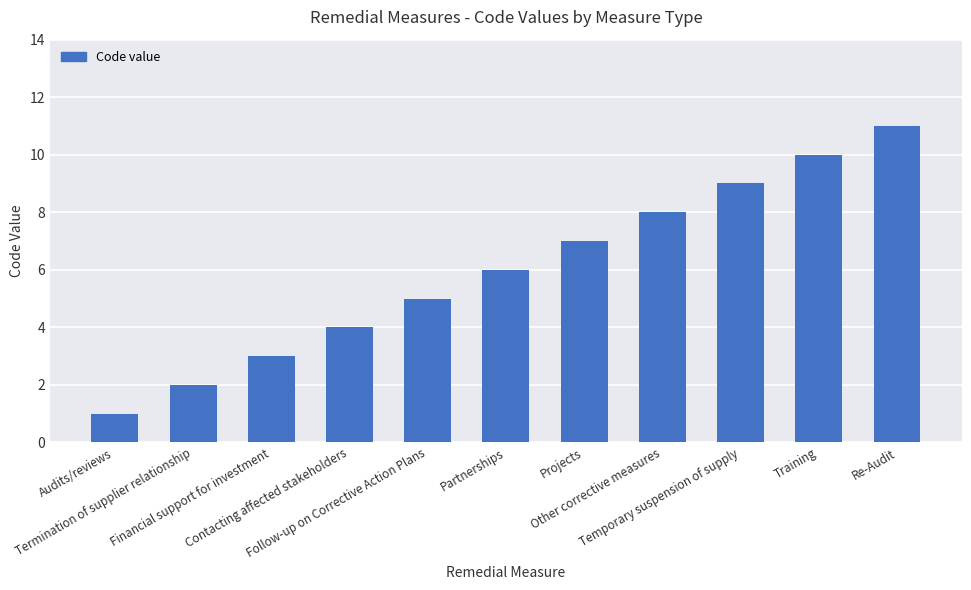

What is the average value?

6